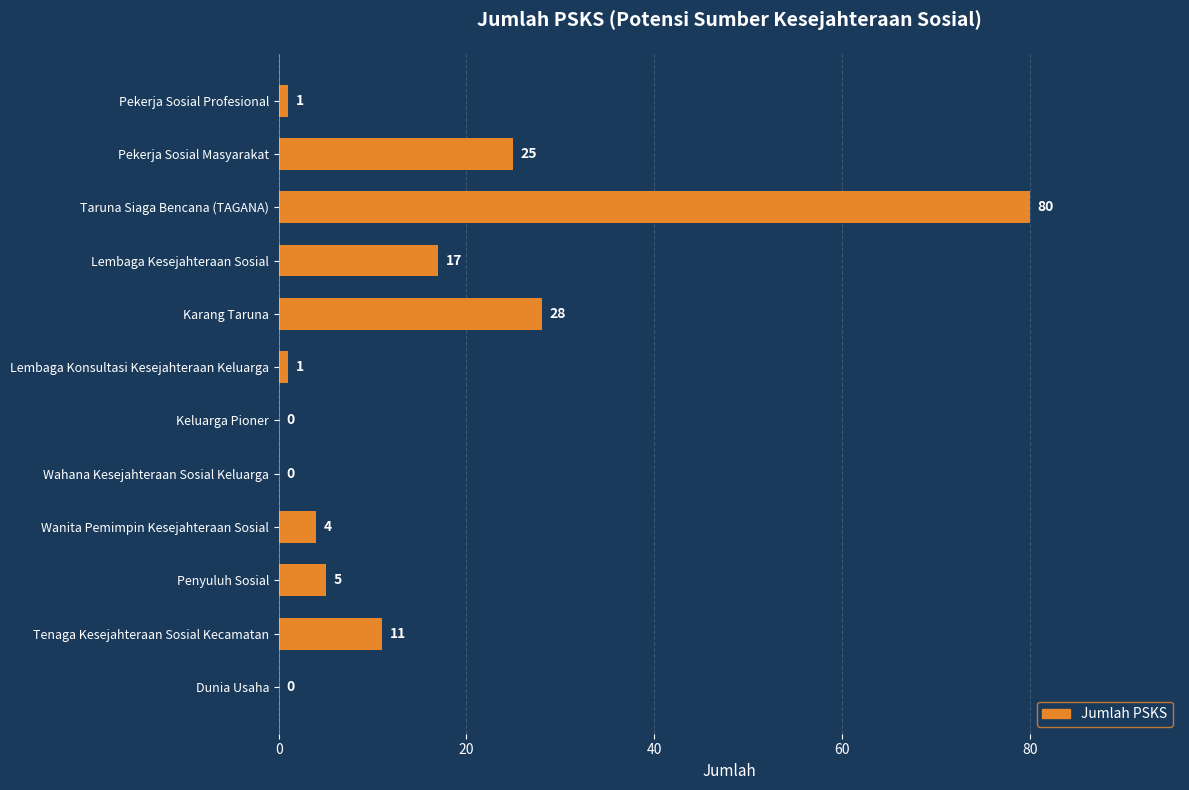

Count the number of data series in this chart.

1